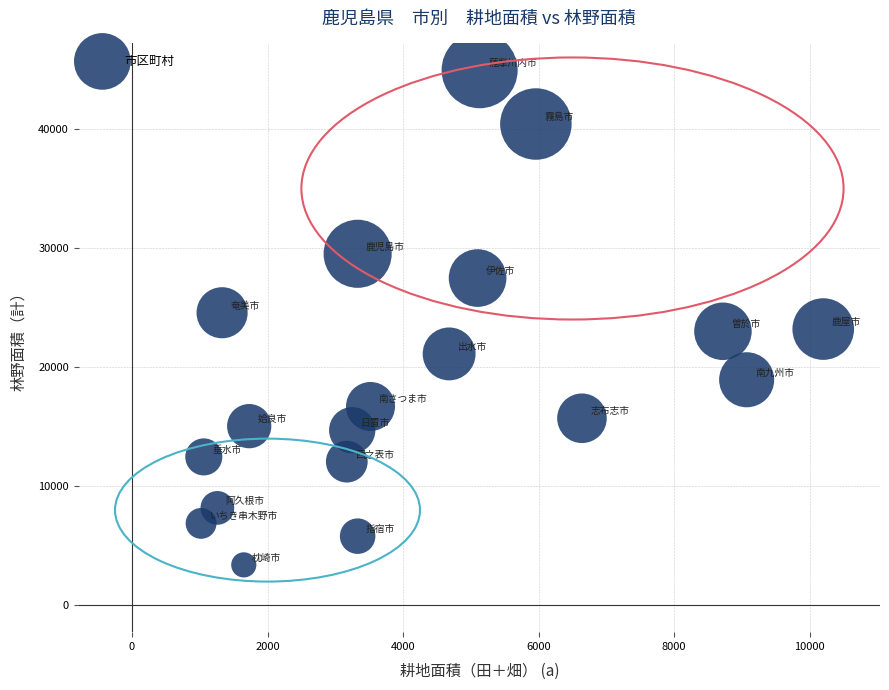

What is the range of Y values (max minus min)?

41528